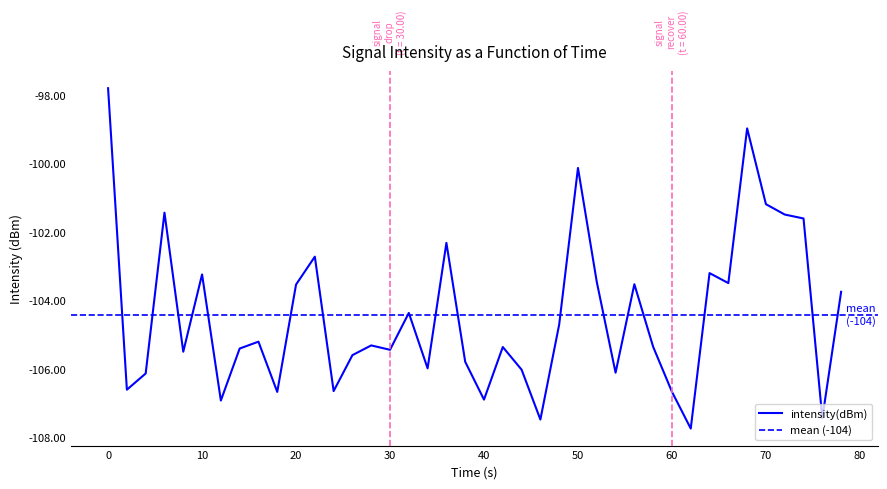

What is the minimum value for intensity(dBm)?

-107.7